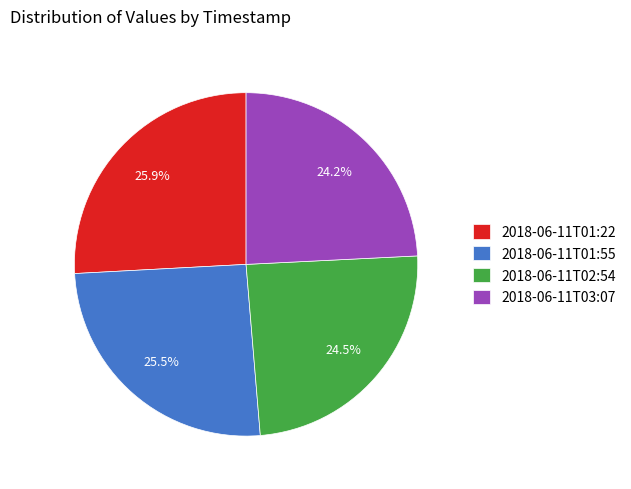

How many slices are in this pie chart?

4